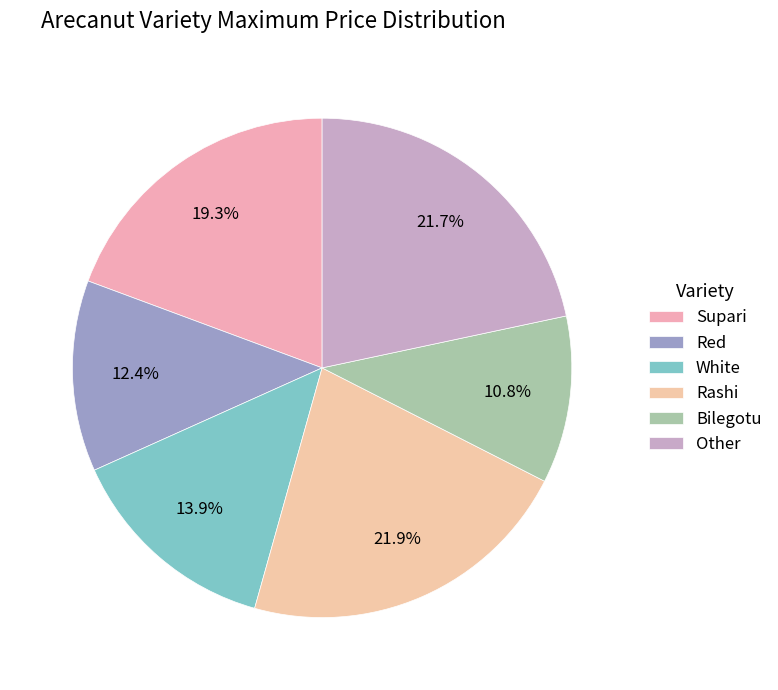

Between Red and Supari, which is larger?

Supari